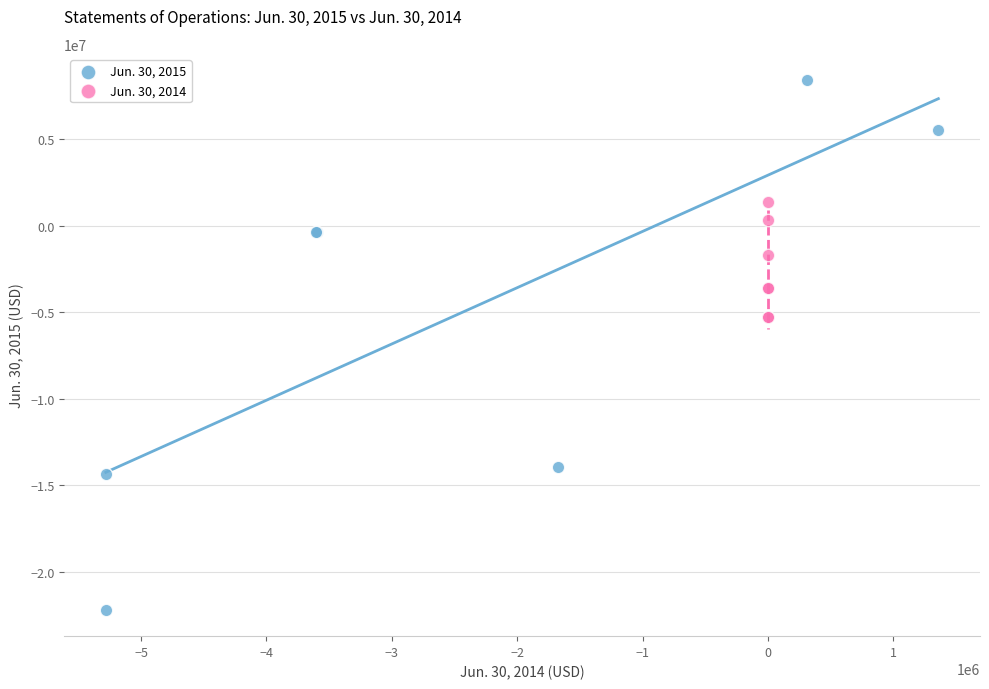

Which series has the largest Y range (max minus min)?

Jun. 30, 2015